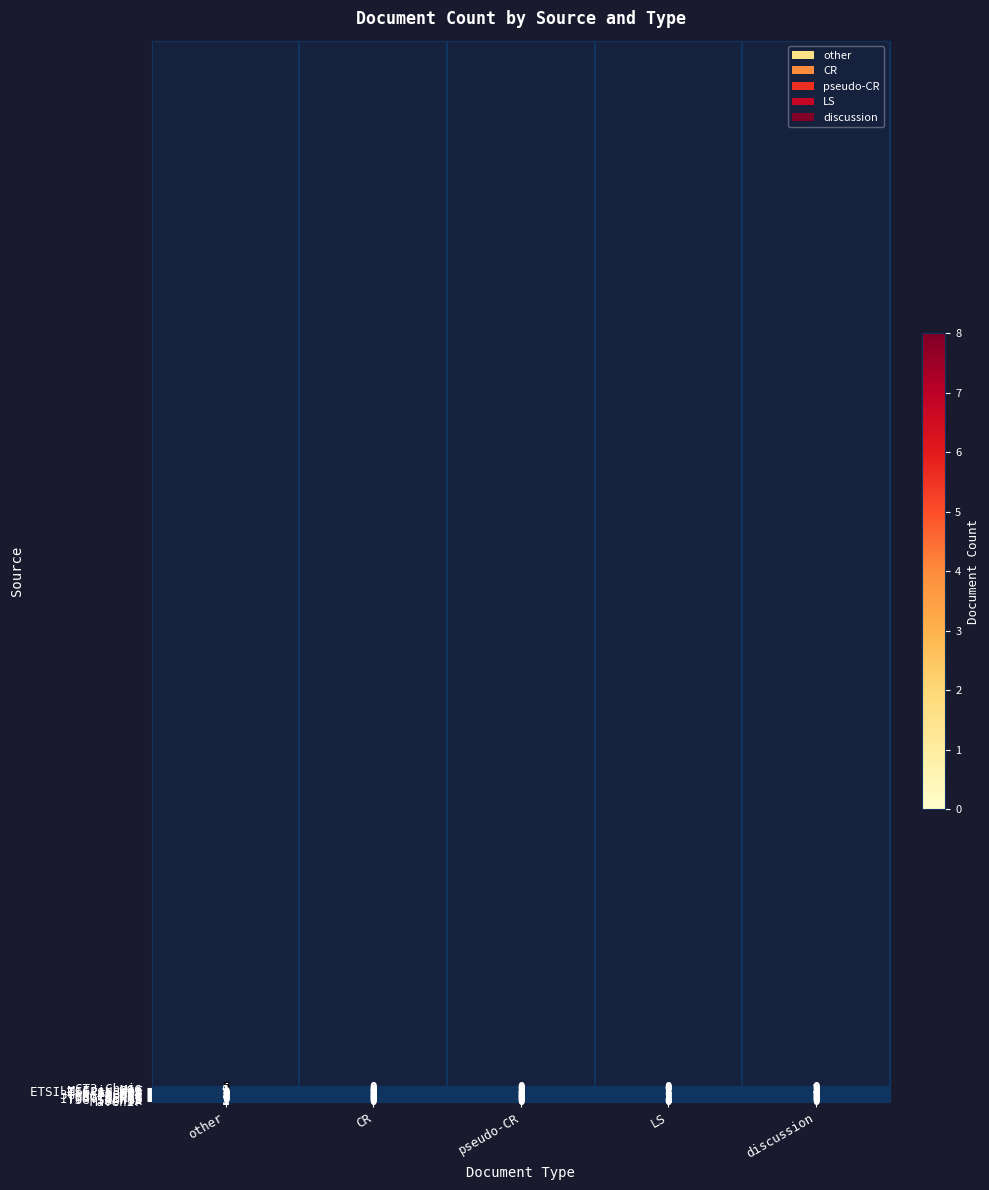

What is the difference between the highest and lowest values at LS?

1